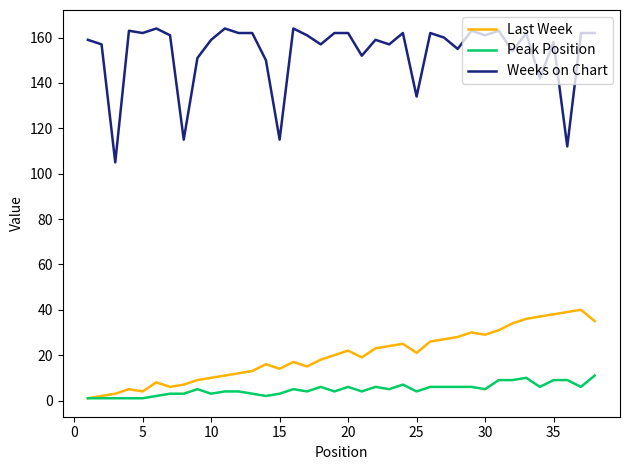

Rank the series by their maximum value, from lowest to highest.

Peak Position, Last Week, Weeks on Chart